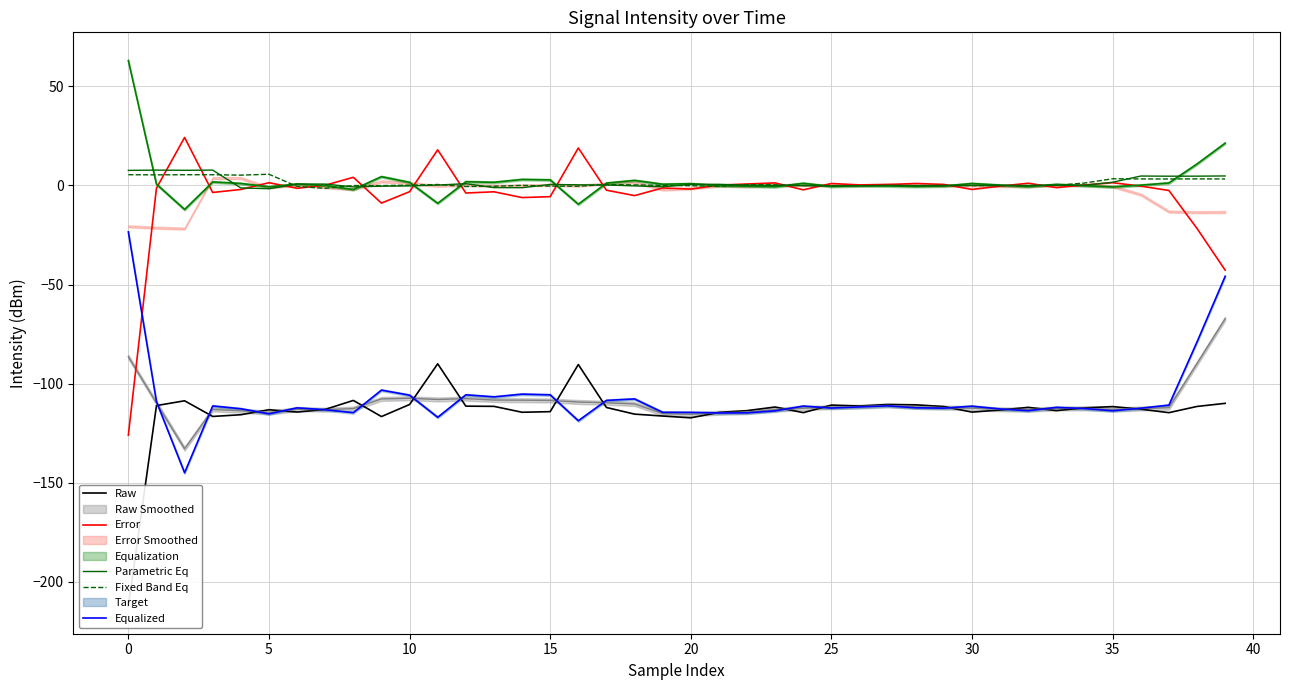

At which label is Error closest to -50?

39